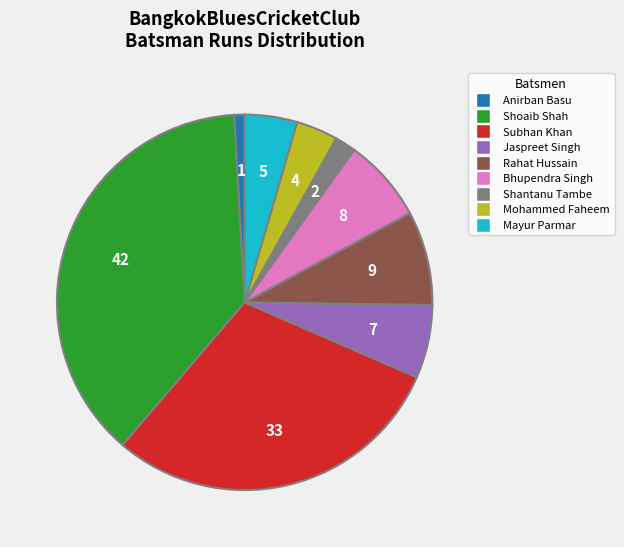

Is there a majority slice in this chart?

No